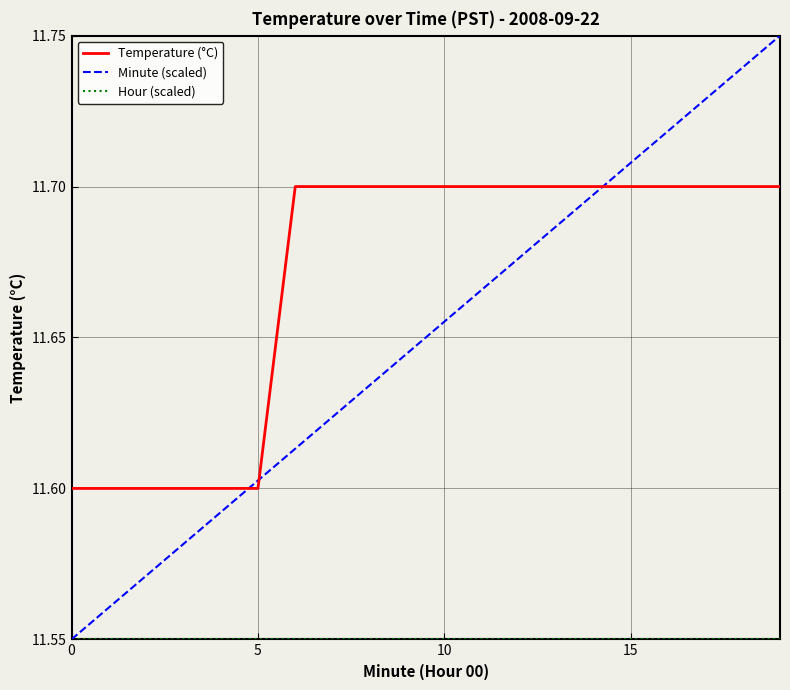

After their last crossing, which series has the higher values: Temperature (°C) or Minute (scaled)?

Minute (scaled)